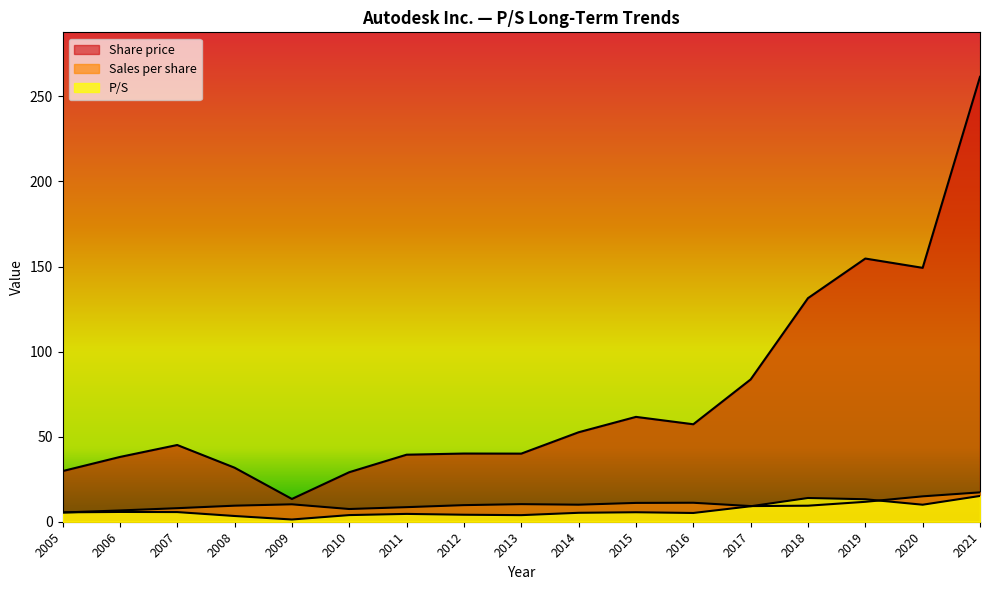

Is it true that Sales per share equals 14.9 at 2020?

True